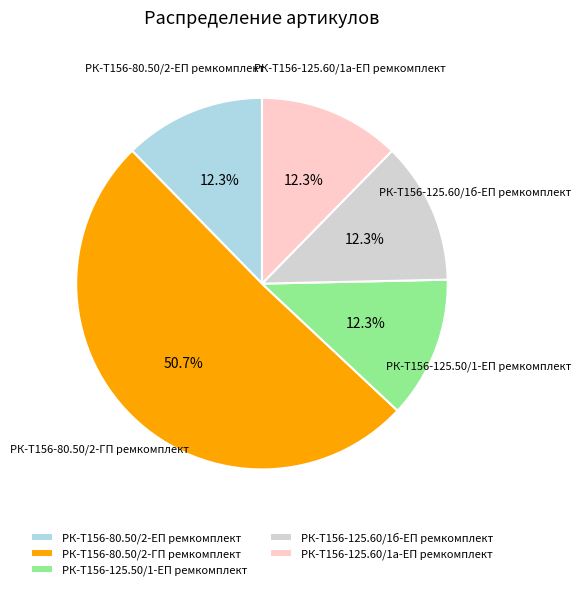

Is it true that РК-Т156-125.60/1б-ЕП ремкомплект is 12% of the pie?

True